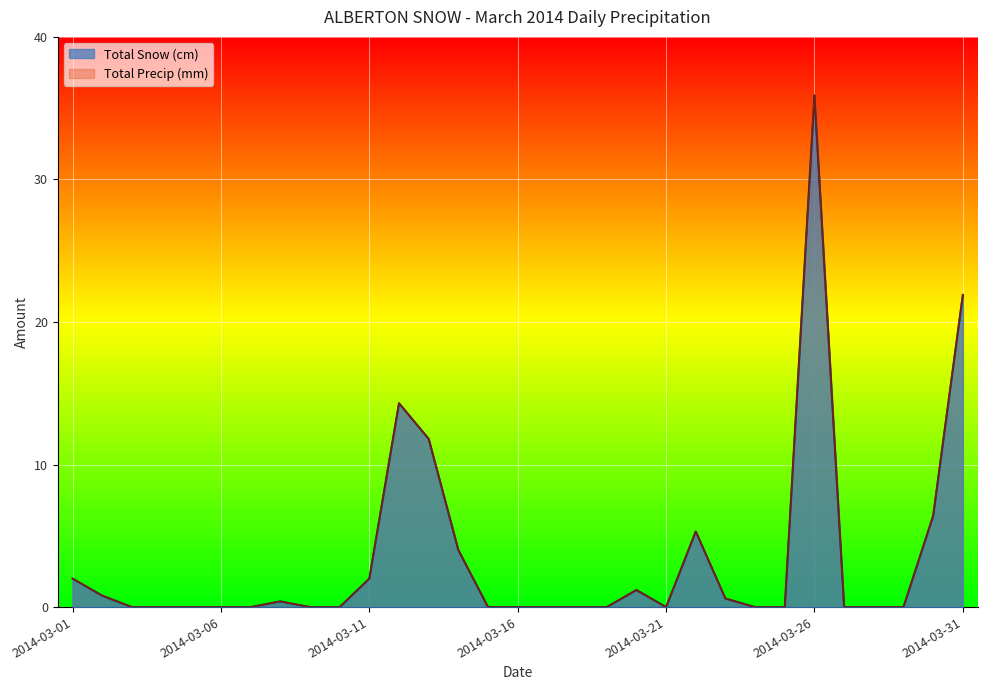

At which category is the sum across all series the highest?

2014-03-26